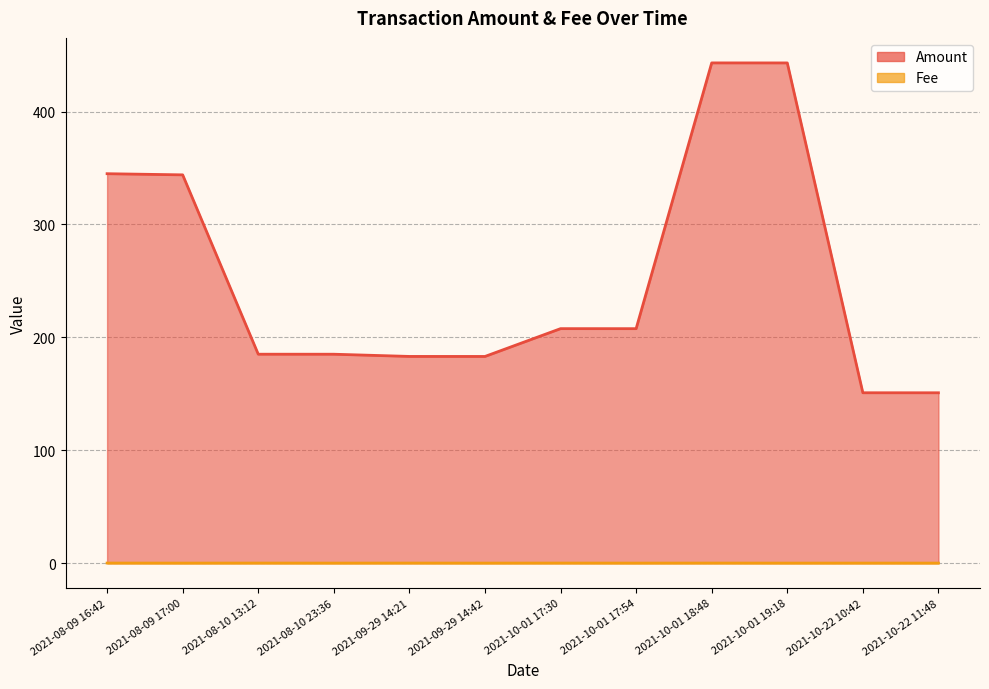

What are all the series names shown in the legend?

Amount, Fee